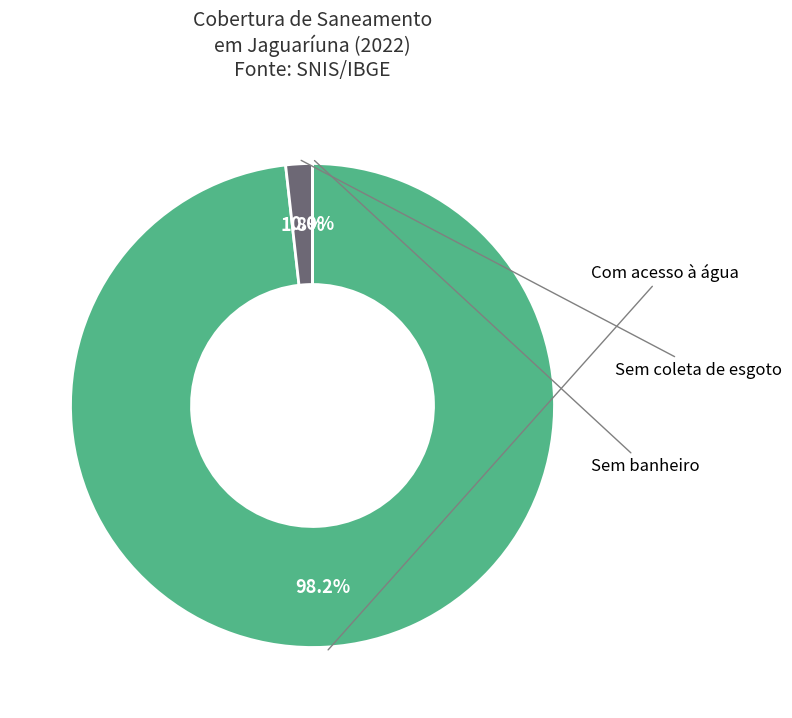

Is there any slice that represents more than half of the pie?

Yes